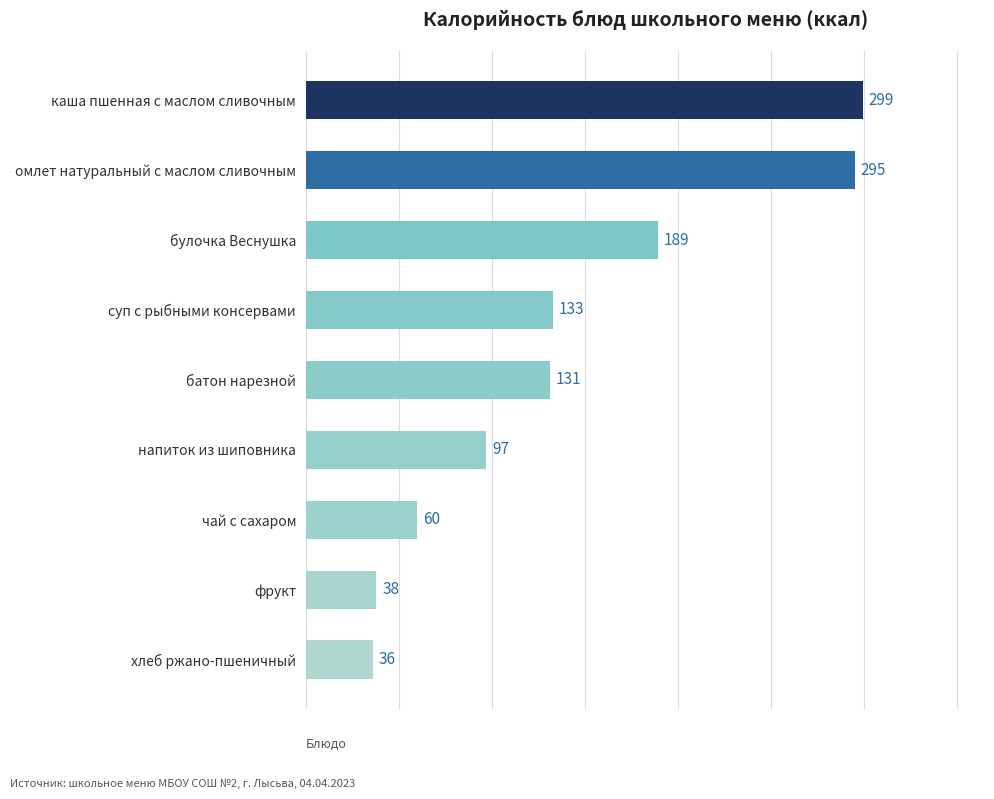

What is the sum of all values?

1278